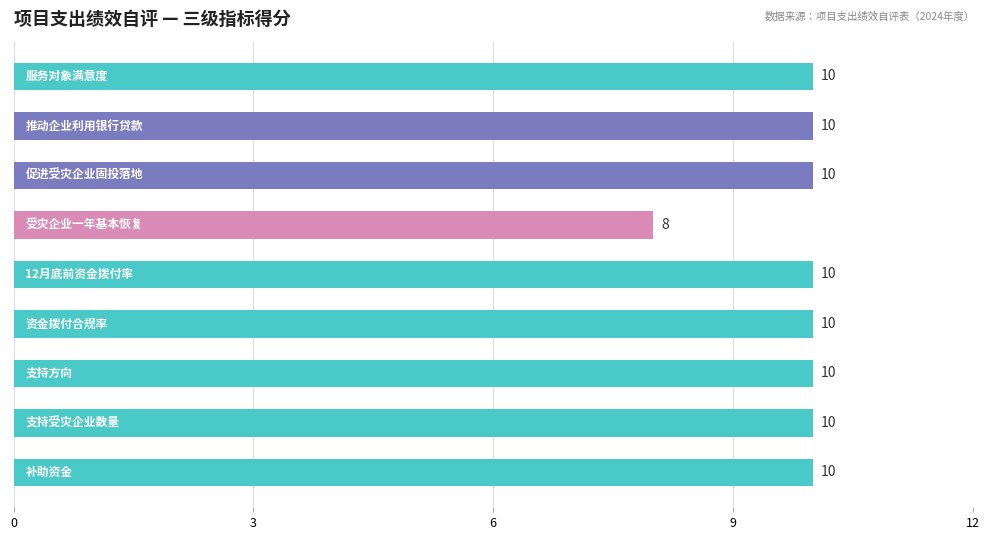

What is the average value?

10